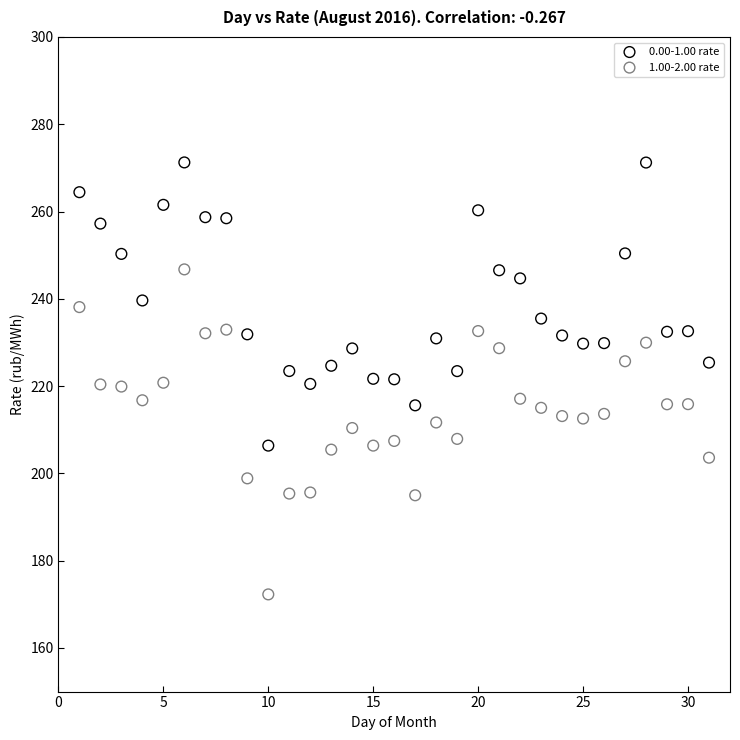

What are all the series names shown in the legend?

0.00-1.00 rate, 1.00-2.00 rate